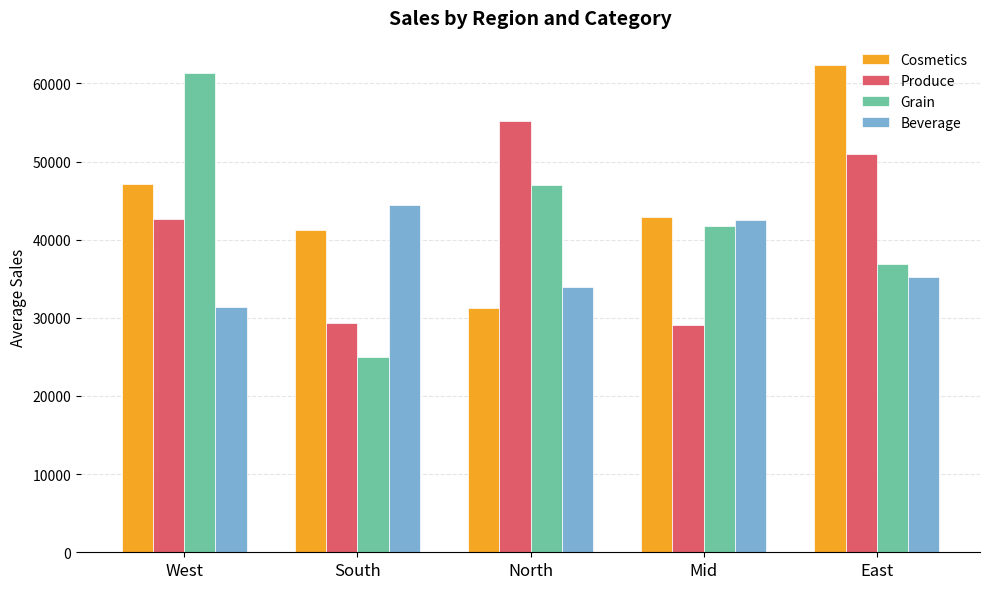

Reading left to right, what are all the values shown in this chart?

Cosmetics: 47124	41258	31232	42866	62344
Produce: 42600	29380	55173	29095	50965
Grain: 61356	24980	46945	41688	36901
Beverage: 31326	44448	33913	42527	35216